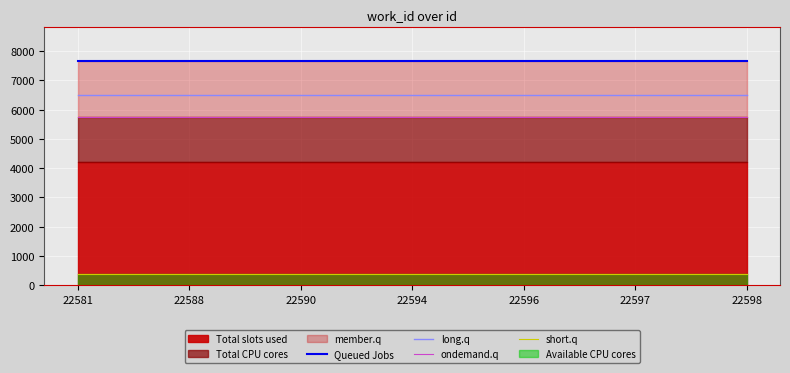

At how many categories does at least one series exceed 2114?

7